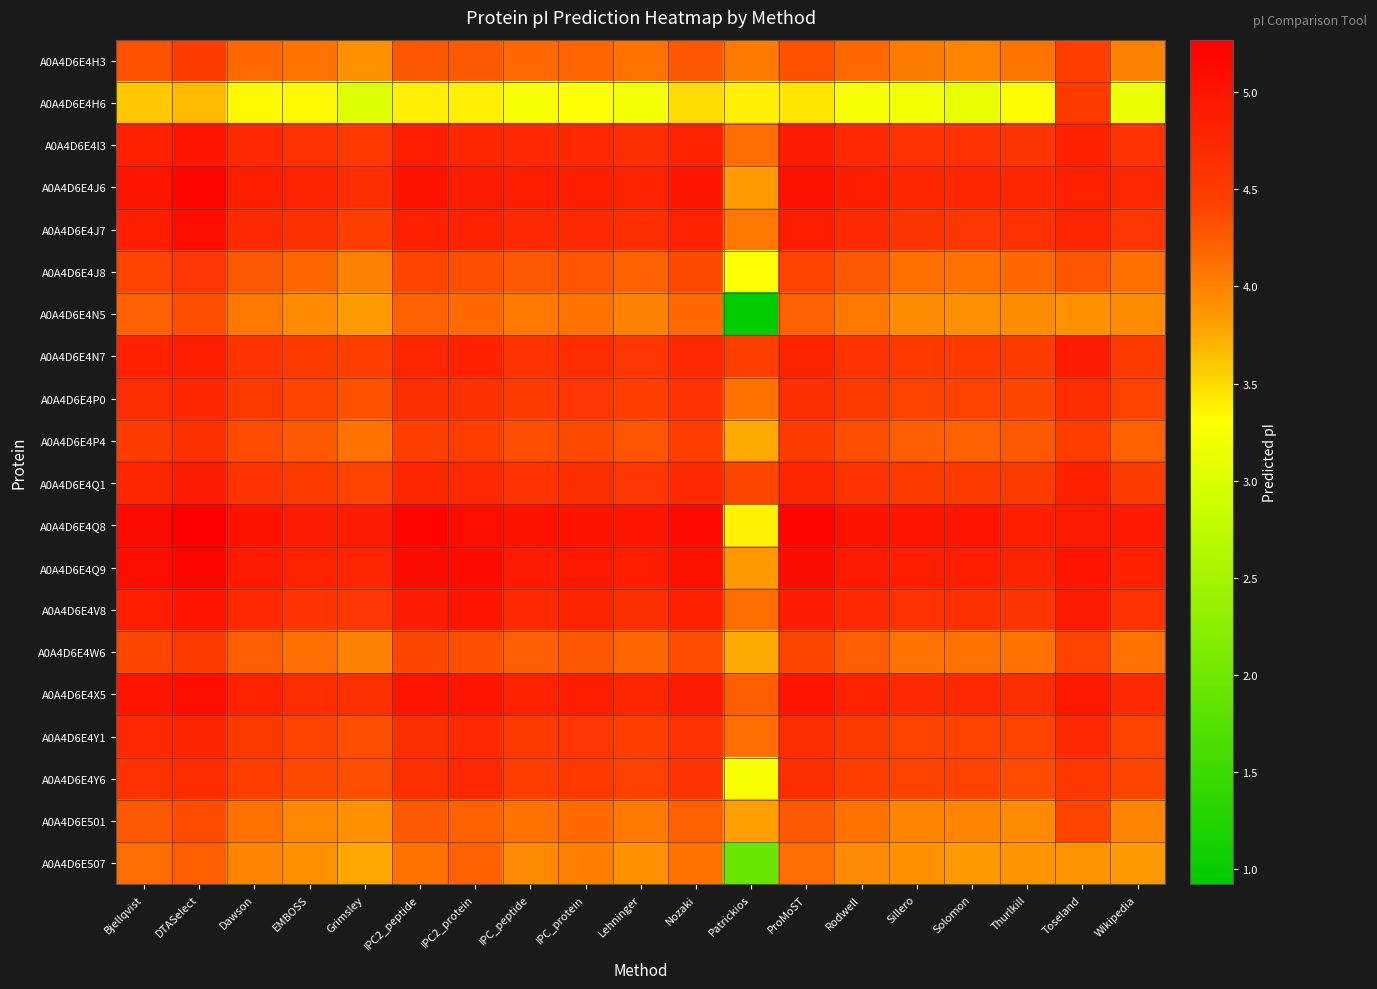

Reading right to left, transcribe all the data shown in this chart.

A0A4D6E4H3: Wikipedia=4.0	Toseland=4.5	Thurlkill=4.1	Solomon=4.0	Sillero=4.0	Rodwell=4.2	ProMoST=4.3	Patrickios=4.1	Nozaki=4.3	Lehninger=4.1	IPC_protein=4.2	IPC_peptide=4.2	IPC2_protein=4.3	IPC2_peptide=4.3	Grimsley=3.9	EMBOSS=4.1	Dawson=4.2	DTASelect=4.5	Bjellqvist=4.3
A0A4D6E4H6: Wikipedia=3.2	Toseland=4.5	Thurlkill=3.3	Solomon=3.1	Sillero=3.2	Rodwell=3.3	ProMoST=3.4	Patrickios=3.4	Nozaki=3.5	Lehninger=3.2	IPC_protein=3.3	IPC_peptide=3.3	IPC2_protein=3.4	IPC2_peptide=3.4	Grimsley=3.0	EMBOSS=3.3	Dawson=3.3	DTASelect=3.7	Bjellqvist=3.6
A0A4D6E4I3: Wikipedia=4.6	Toseland=4.8	Thurlkill=4.6	Solomon=4.6	Sillero=4.6	Rodwell=4.7	ProMoST=4.9	Patrickios=4.1	Nozaki=4.8	Lehninger=4.7	IPC_protein=4.7	IPC_peptide=4.7	IPC2_protein=4.8	IPC2_peptide=4.9	Grimsley=4.5	EMBOSS=4.6	Dawson=4.7	DTASelect=5.0	Bjellqvist=4.9
A0A4D6E4J6: Wikipedia=4.7	Toseland=4.9	Thurlkill=4.8	Solomon=4.8	Sillero=4.8	Rodwell=4.9	ProMoST=5.0	Patrickios=3.8	Nozaki=5.0	Lehninger=4.8	IPC_protein=4.9	IPC_peptide=4.9	IPC2_protein=4.9	IPC2_peptide=5.0	Grimsley=4.7	EMBOSS=4.8	Dawson=4.9	DTASelect=5.2	Bjellqvist=5.0
A0A4D6E4J7: Wikipedia=4.6	Toseland=4.8	Thurlkill=4.6	Solomon=4.6	Sillero=4.6	Rodwell=4.7	ProMoST=4.9	Patrickios=4.0	Nozaki=4.8	Lehninger=4.7	IPC_protein=4.7	IPC_peptide=4.7	IPC2_protein=4.8	IPC2_peptide=4.9	Grimsley=4.5	EMBOSS=4.6	Dawson=4.7	DTASelect=5.1	Bjellqvist=4.9
A0A4D6E4J8: Wikipedia=4.1	Toseland=4.3	Thurlkill=4.2	Solomon=4.1	Sillero=4.1	Rodwell=4.3	ProMoST=4.4	Patrickios=3.3	Nozaki=4.4	Lehninger=4.2	IPC_protein=4.3	IPC_peptide=4.3	IPC2_protein=4.3	IPC2_peptide=4.4	Grimsley=4.0	EMBOSS=4.2	Dawson=4.3	DTASelect=4.6	Bjellqvist=4.4
A0A4D6E4N5: Wikipedia=3.9	Toseland=3.9	Thurlkill=3.9	Solomon=3.9	Sillero=3.9	Rodwell=4.0	ProMoST=4.2	Patrickios=0.9	Nozaki=4.2	Lehninger=4.0	IPC_protein=4.1	IPC_peptide=4.0	IPC2_protein=4.2	IPC2_peptide=4.2	Grimsley=3.8	EMBOSS=3.9	Dawson=4.1	DTASelect=4.3	Bjellqvist=4.2
A0A4D6E4N7: Wikipedia=4.5	Toseland=4.9	Thurlkill=4.5	Solomon=4.5	Sillero=4.5	Rodwell=4.6	ProMoST=4.8	Patrickios=4.5	Nozaki=4.7	Lehninger=4.6	IPC_protein=4.7	IPC_peptide=4.6	IPC2_protein=4.8	IPC2_peptide=4.8	Grimsley=4.5	EMBOSS=4.5	Dawson=4.6	DTASelect=4.9	Bjellqvist=4.8
A0A4D6E4P0: Wikipedia=4.4	Toseland=4.7	Thurlkill=4.4	Solomon=4.4	Sillero=4.4	Rodwell=4.5	ProMoST=4.7	Patrickios=4.1	Nozaki=4.6	Lehninger=4.5	IPC_protein=4.6	IPC_peptide=4.5	IPC2_protein=4.6	IPC2_peptide=4.7	Grimsley=4.3	EMBOSS=4.4	Dawson=4.5	DTASelect=4.8	Bjellqvist=4.7
A0A4D6E4P4: Wikipedia=4.2	Toseland=4.5	Thurlkill=4.3	Solomon=4.2	Sillero=4.2	Rodwell=4.3	ProMoST=4.5	Patrickios=3.8	Nozaki=4.5	Lehninger=4.3	IPC_protein=4.4	IPC_peptide=4.3	IPC2_protein=4.5	IPC2_peptide=4.5	Grimsley=4.1	EMBOSS=4.3	Dawson=4.3	DTASelect=4.6	Bjellqvist=4.5
A0A4D6E4Q1: Wikipedia=4.5	Toseland=4.8	Thurlkill=4.5	Solomon=4.5	Sillero=4.5	Rodwell=4.6	ProMoST=4.8	Patrickios=4.4	Nozaki=4.7	Lehninger=4.6	IPC_protein=4.7	IPC_peptide=4.6	IPC2_protein=4.7	IPC2_peptide=4.8	Grimsley=4.4	EMBOSS=4.5	Dawson=4.6	DTASelect=4.9	Bjellqvist=4.8
A0A4D6E4Q8: Wikipedia=4.9	Toseland=4.9	Thurlkill=4.9	Solomon=5.0	Sillero=5.0	Rodwell=5.0	ProMoST=5.2	Patrickios=3.4	Nozaki=5.1	Lehninger=5.0	IPC_protein=5.0	IPC_peptide=5.0	IPC2_protein=5.1	IPC2_peptide=5.2	Grimsley=4.9	EMBOSS=4.9	Dawson=5.0	DTASelect=5.3	Bjellqvist=5.1
A0A4D6E4Q9: Wikipedia=4.8	Toseland=5.0	Thurlkill=4.8	Solomon=4.9	Sillero=4.9	Rodwell=4.9	ProMoST=5.1	Patrickios=3.9	Nozaki=5.0	Lehninger=4.9	IPC_protein=5.0	IPC_peptide=4.9	IPC2_protein=5.1	IPC2_peptide=5.1	Grimsley=4.8	EMBOSS=4.8	Dawson=4.9	DTASelect=5.2	Bjellqvist=5.1
A0A4D6E4V8: Wikipedia=4.6	Toseland=4.9	Thurlkill=4.6	Solomon=4.6	Sillero=4.6	Rodwell=4.7	ProMoST=4.9	Patrickios=4.1	Nozaki=4.8	Lehninger=4.7	IPC_protein=4.8	IPC_peptide=4.7	IPC2_protein=5.0	IPC2_peptide=4.9	Grimsley=4.6	EMBOSS=4.6	Dawson=4.7	DTASelect=5.0	Bjellqvist=4.9
A0A4D6E4W6: Wikipedia=4.1	Toseland=4.4	Thurlkill=4.1	Solomon=4.1	Sillero=4.1	Rodwell=4.2	ProMoST=4.4	Patrickios=3.7	Nozaki=4.3	Lehninger=4.2	IPC_protein=4.3	IPC_peptide=4.2	IPC2_protein=4.3	IPC2_peptide=4.4	Grimsley=4.0	EMBOSS=4.1	Dawson=4.2	DTASelect=4.5	Bjellqvist=4.4
A0A4D6E4X5: Wikipedia=4.7	Toseland=5.0	Thurlkill=4.7	Solomon=4.7	Sillero=4.7	Rodwell=4.8	ProMoST=5.0	Patrickios=4.2	Nozaki=4.9	Lehninger=4.8	IPC_protein=4.9	IPC_peptide=4.8	IPC2_protein=5.0	IPC2_peptide=5.0	Grimsley=4.6	EMBOSS=4.7	Dawson=4.8	DTASelect=5.1	Bjellqvist=5.0
A0A4D6E4Y1: Wikipedia=4.4	Toseland=4.7	Thurlkill=4.4	Solomon=4.4	Sillero=4.4	Rodwell=4.5	ProMoST=4.7	Patrickios=4.1	Nozaki=4.6	Lehninger=4.5	IPC_protein=4.6	IPC_peptide=4.5	IPC2_protein=4.7	IPC2_peptide=4.7	Grimsley=4.3	EMBOSS=4.4	Dawson=4.5	DTASelect=4.8	Bjellqvist=4.7
A0A4D6E4Y6: Wikipedia=4.4	Toseland=4.5	Thurlkill=4.3	Solomon=4.4	Sillero=4.4	Rodwell=4.5	ProMoST=4.7	Patrickios=3.2	Nozaki=4.6	Lehninger=4.4	IPC_protein=4.5	IPC_peptide=4.5	IPC2_protein=4.7	IPC2_peptide=4.6	Grimsley=4.3	EMBOSS=4.4	Dawson=4.5	DTASelect=4.7	Bjellqvist=4.6
A0A4D6E501: Wikipedia=4.0	Toseland=4.4	Thurlkill=4.0	Solomon=4.0	Sillero=4.0	Rodwell=4.1	ProMoST=4.3	Patrickios=3.8	Nozaki=4.2	Lehninger=4.0	IPC_protein=4.2	IPC_peptide=4.1	IPC2_protein=4.2	IPC2_peptide=4.3	Grimsley=3.9	EMBOSS=4.0	Dawson=4.1	DTASelect=4.3	Bjellqvist=4.3
A0A4D6E507: Wikipedia=3.9	Toseland=3.9	Thurlkill=3.9	Solomon=3.9	Sillero=3.9	Rodwell=4.0	ProMoST=4.1	Patrickios=1.9	Nozaki=4.1	Lehninger=3.9	IPC_protein=4.0	IPC_peptide=4.0	IPC2_protein=4.2	IPC2_peptide=4.1	Grimsley=3.8	EMBOSS=3.9	Dawson=4.0	DTASelect=4.2	Bjellqvist=4.1